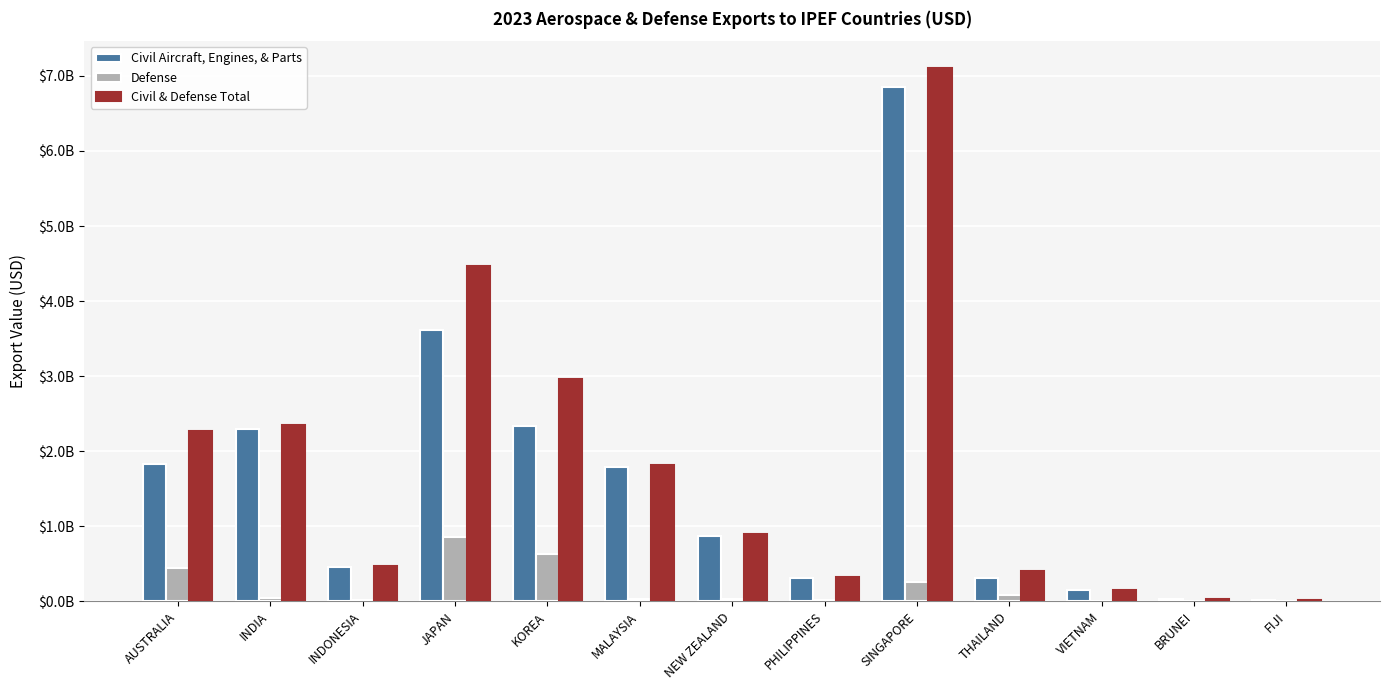

Which category has the highest value across all series?

SINGAPORE